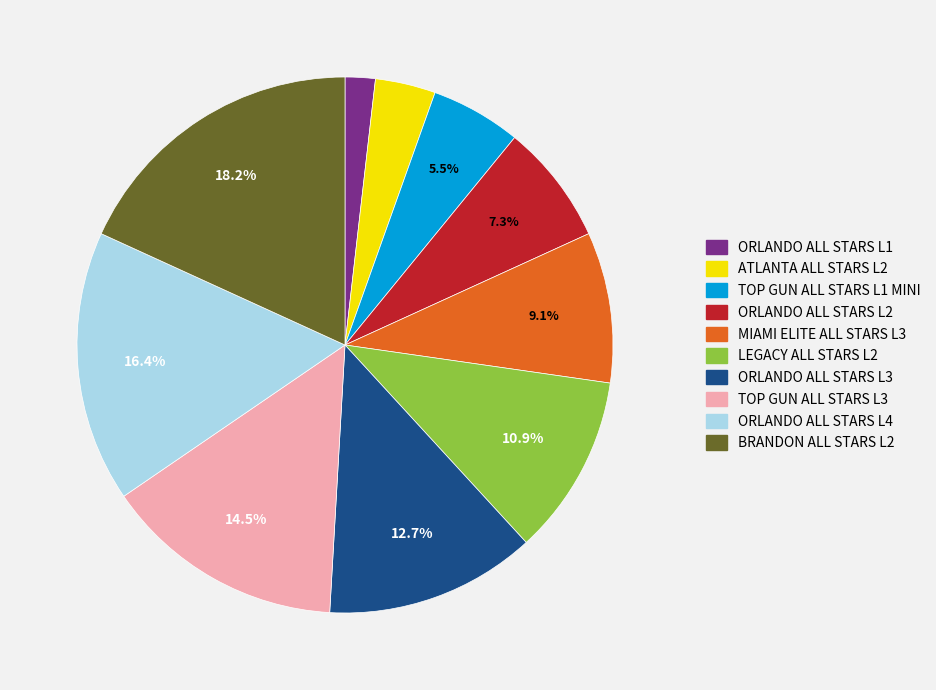

Which category has the smallest portion of the pie?

ORLANDO ALL STARS L1